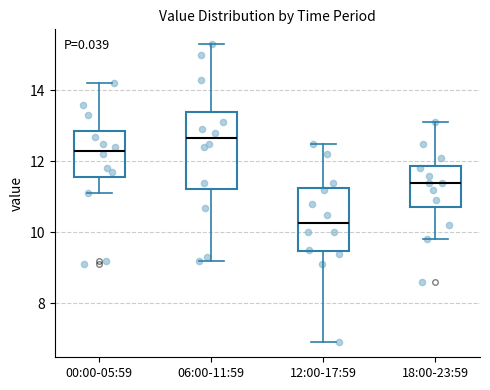

Where is the upper edge of the box for 06:00-11:59 on the y-axis? The values are not printed on the chart, so give them approximately, as read against the axis.

13.4